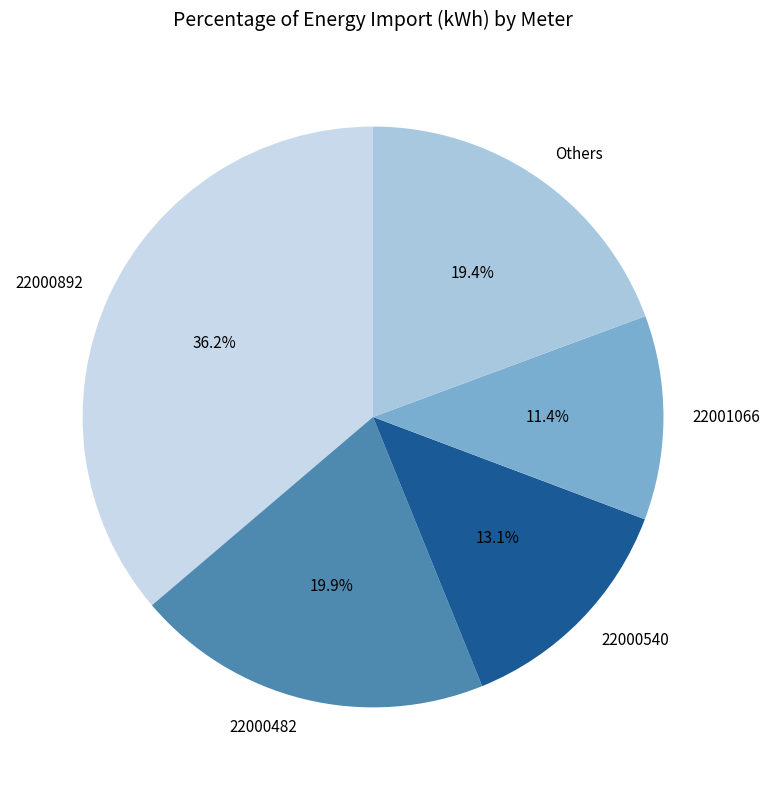

Rank the categories by value from lowest to highest.

22001066, 22000540, Others, 22000482, 22000892